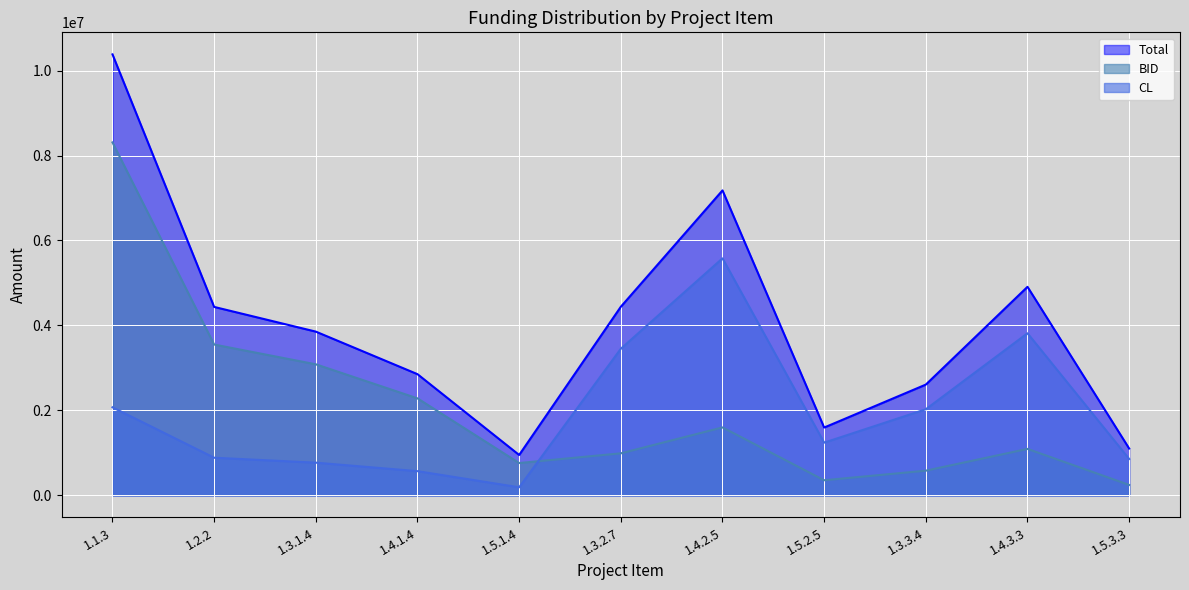

Where does the BID series first go above 1093632?

1.1.3